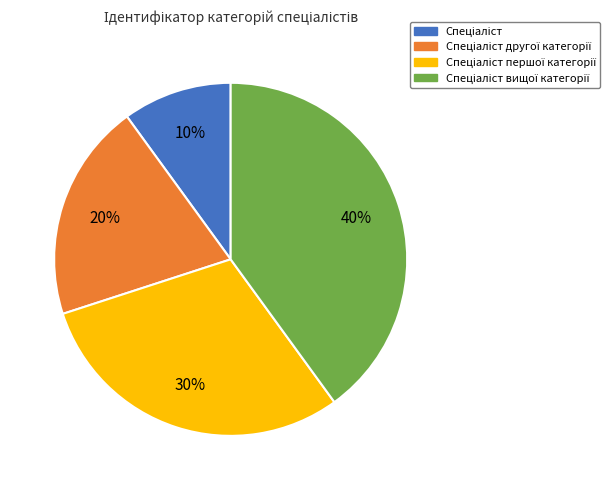

Is there a majority slice in this chart?

No